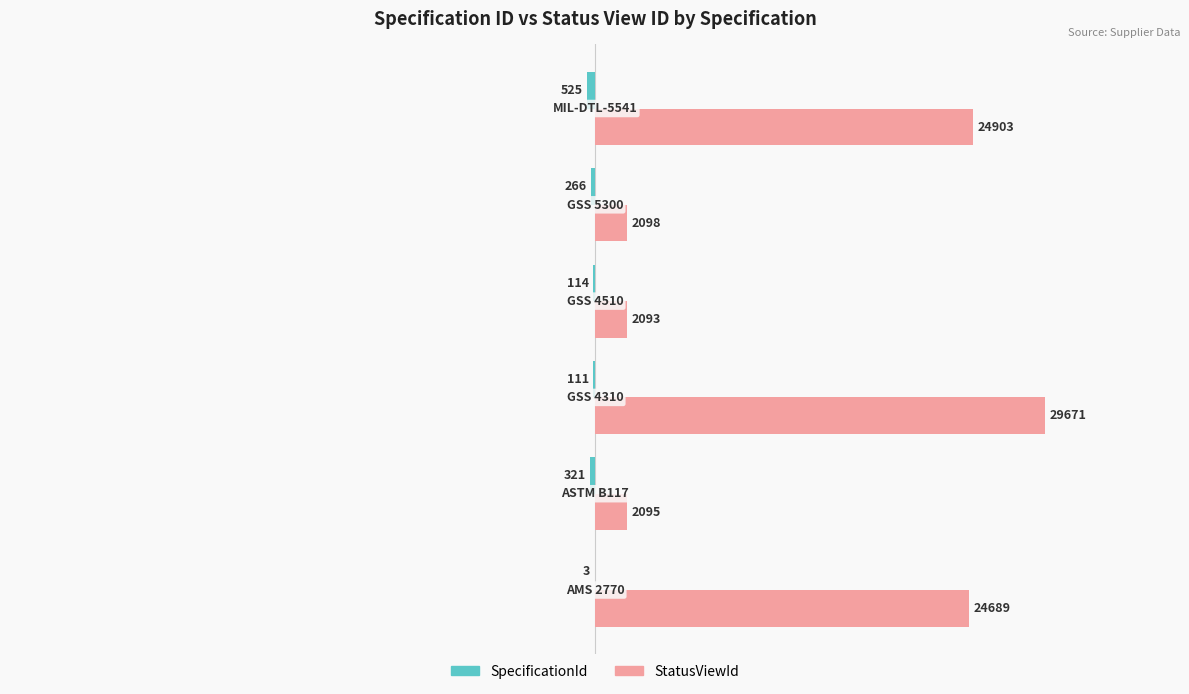

What is the sum of all StatusViewId values?

85549